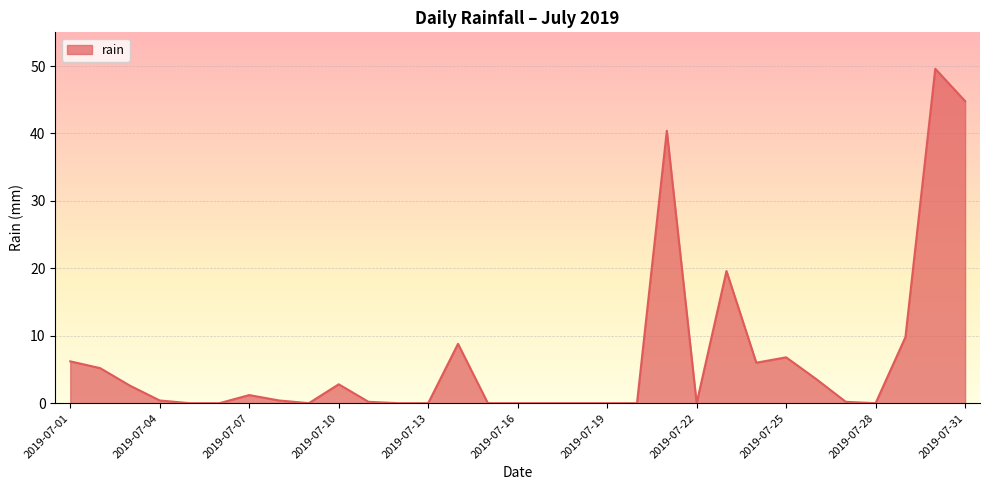

How many lines are shown in the chart?

1